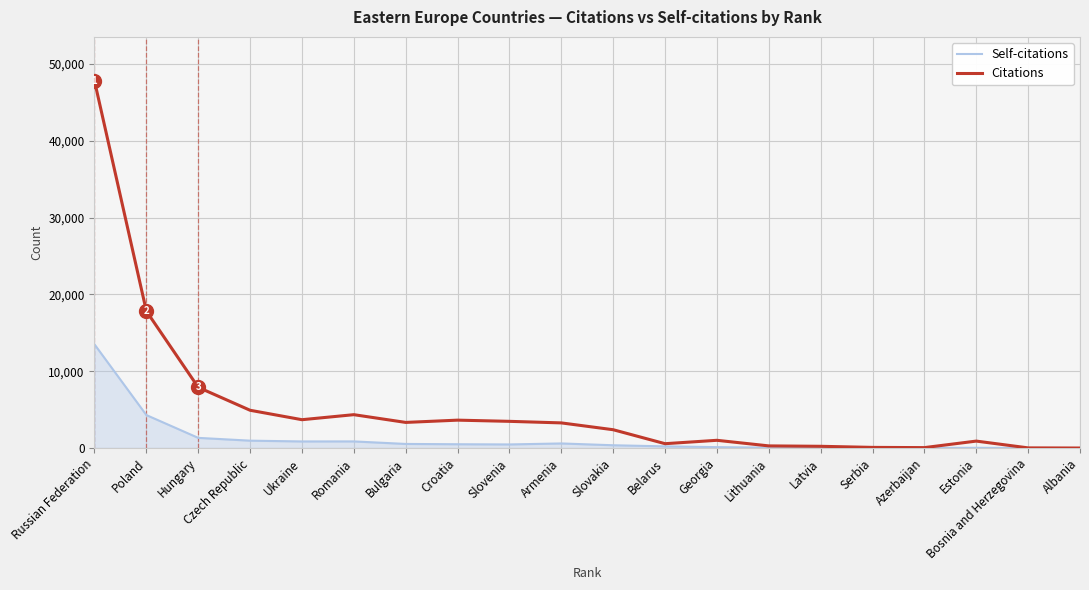

True or false: Citations has a value of 5821 at Slovenia.

False